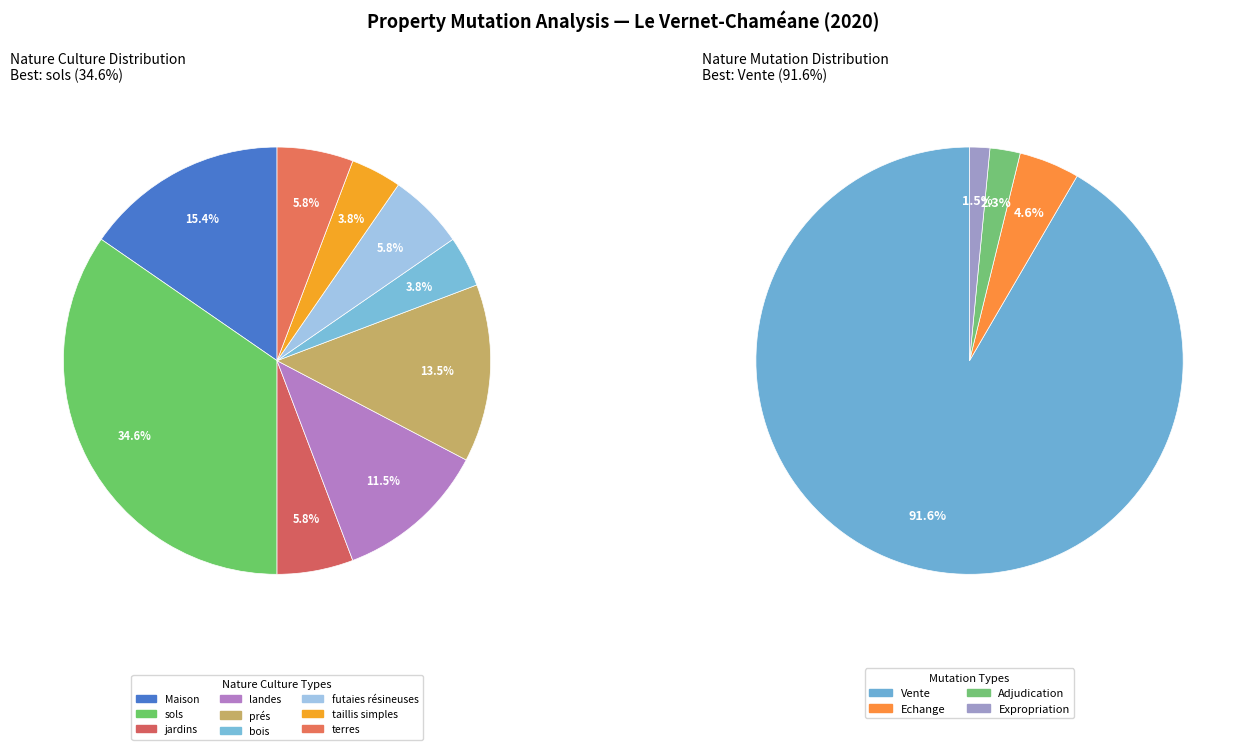

To the nearest percent, what portion does Maison represent?

15%